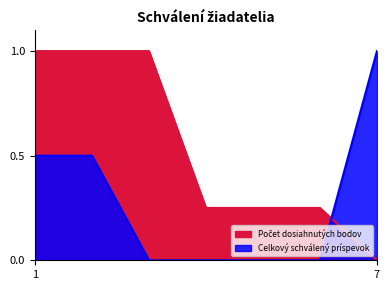

What is the maximum value for Počet dosiahnutých bodov?

1.0